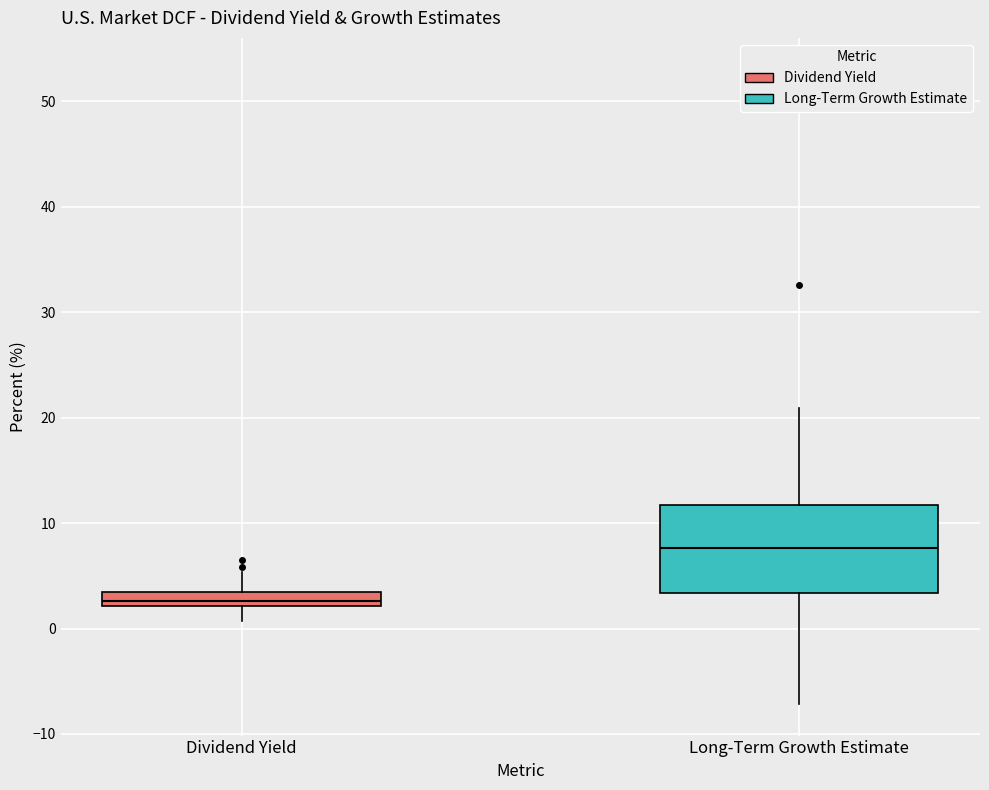

Which box has the highest median line?

Long-Term Growth Estimate